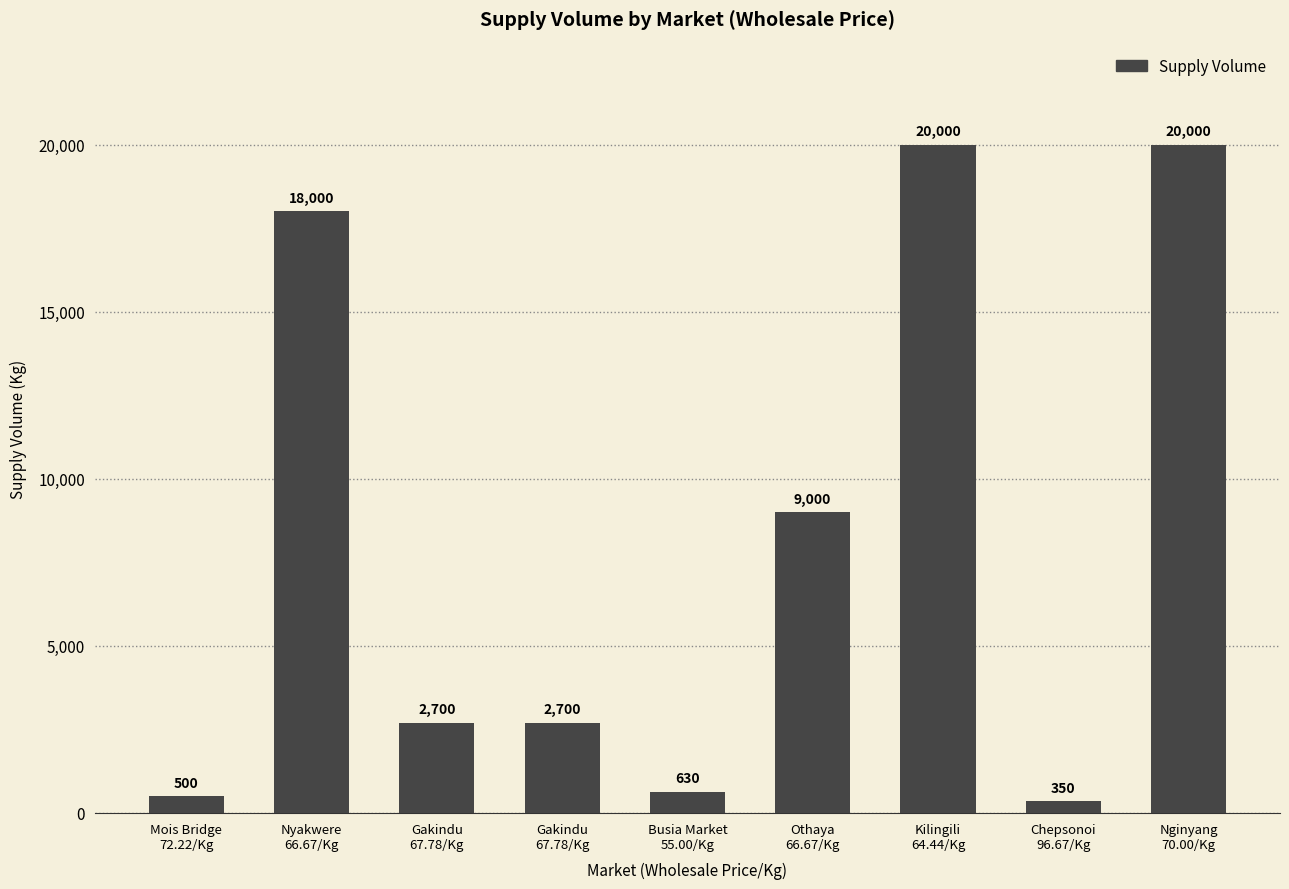

Rank the categories by value from highest to lowest.

Kilingili
64.44/Kg, Nginyang
70.00/Kg, Nyakwere
66.67/Kg, Othaya
66.67/Kg, Gakindu
67.78/Kg, Gakindu
67.78/Kg, Busia Market
55.00/Kg, Mois Bridge
72.22/Kg, Chepsonoi
96.67/Kg